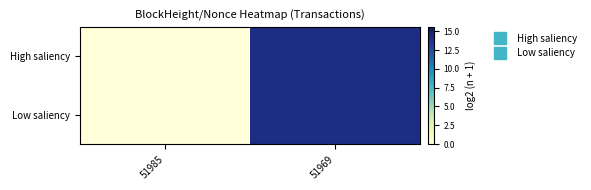

At which category is the sum across all series the highest?

51969